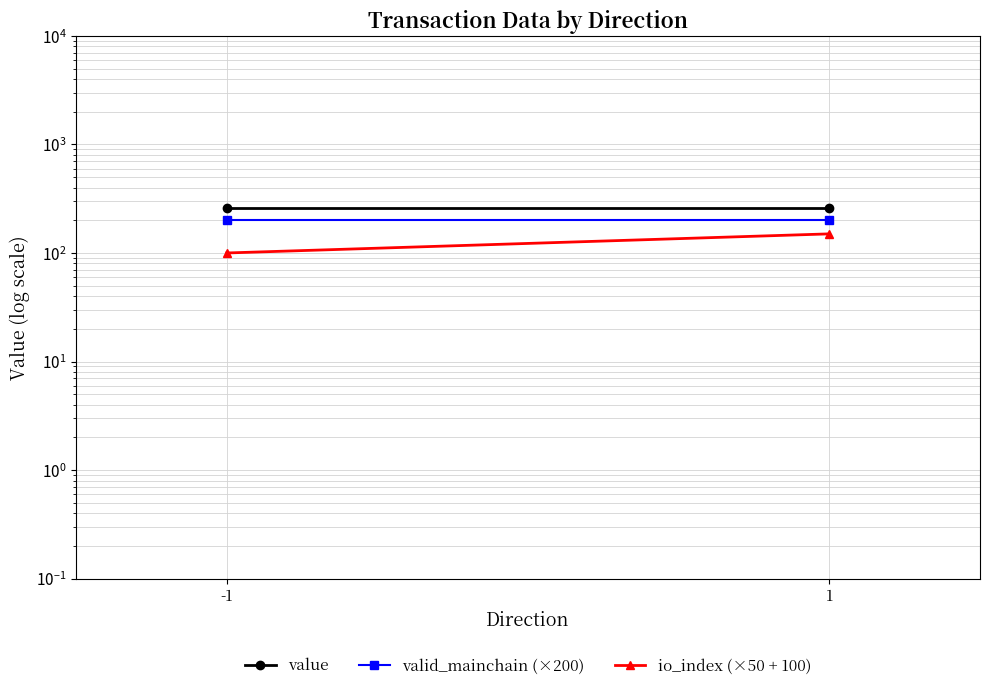

At which category is the sum across all series the highest?

1